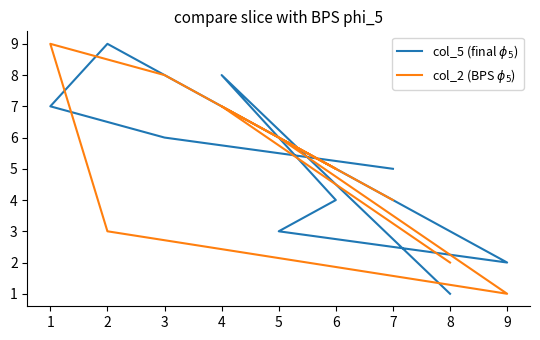

Is it true that col_2 (BPS $\phi_5$) equals 2 at 4?

False